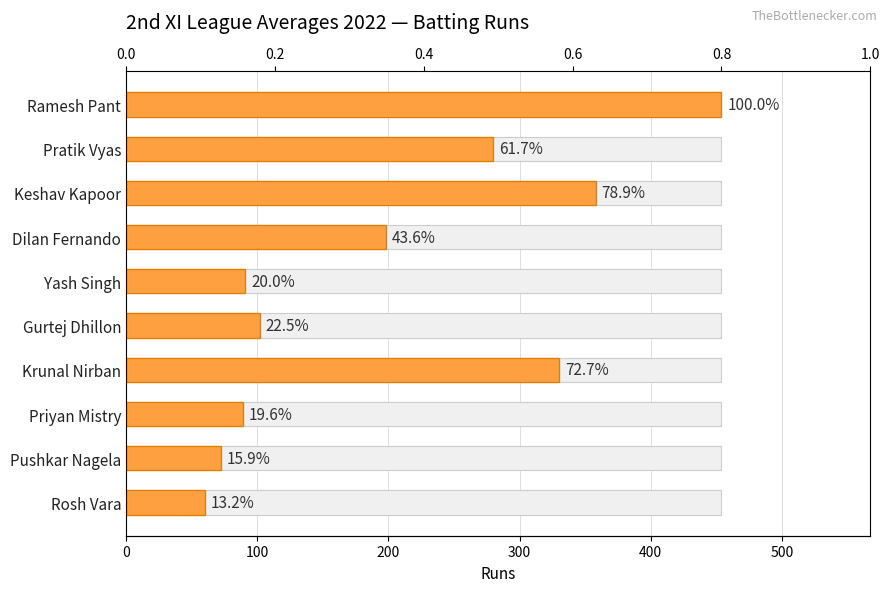

What is the maximum value shown in the chart?

454